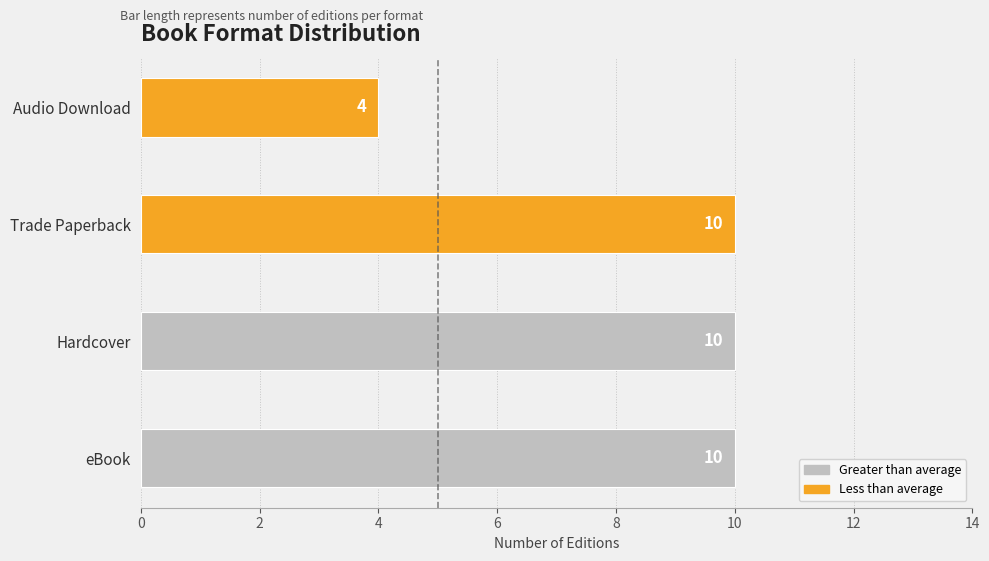

What is the sum of the values at eBook and Trade Paperback?

20